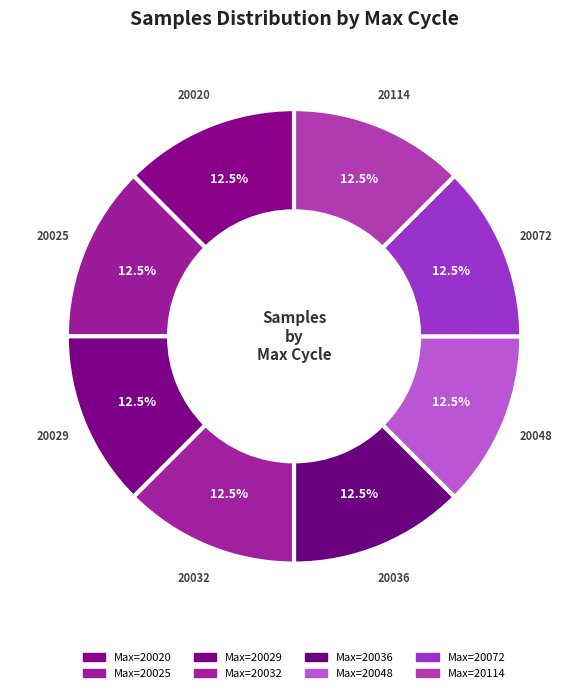

How many slices are in this pie chart?

8